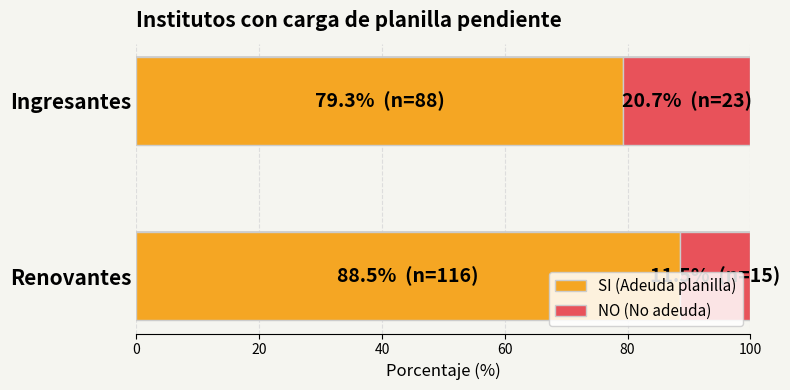

How many bars are there in each group?

2